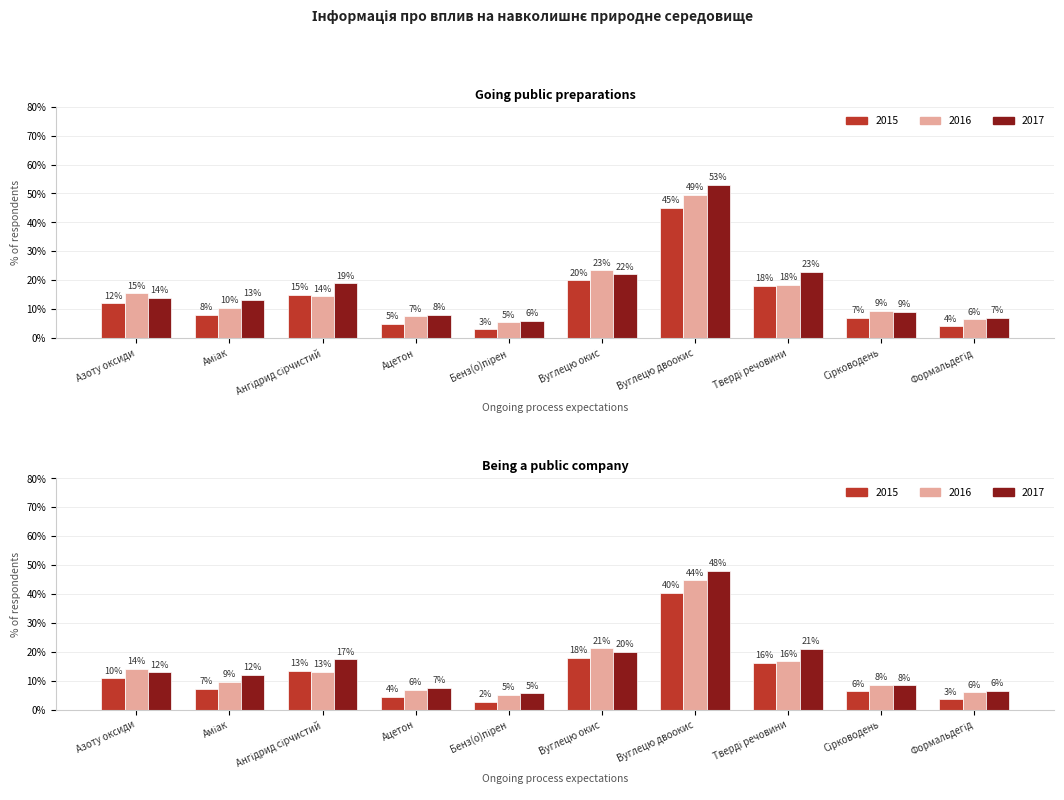

What is the label of the 7th bar from the right?

Ацетон